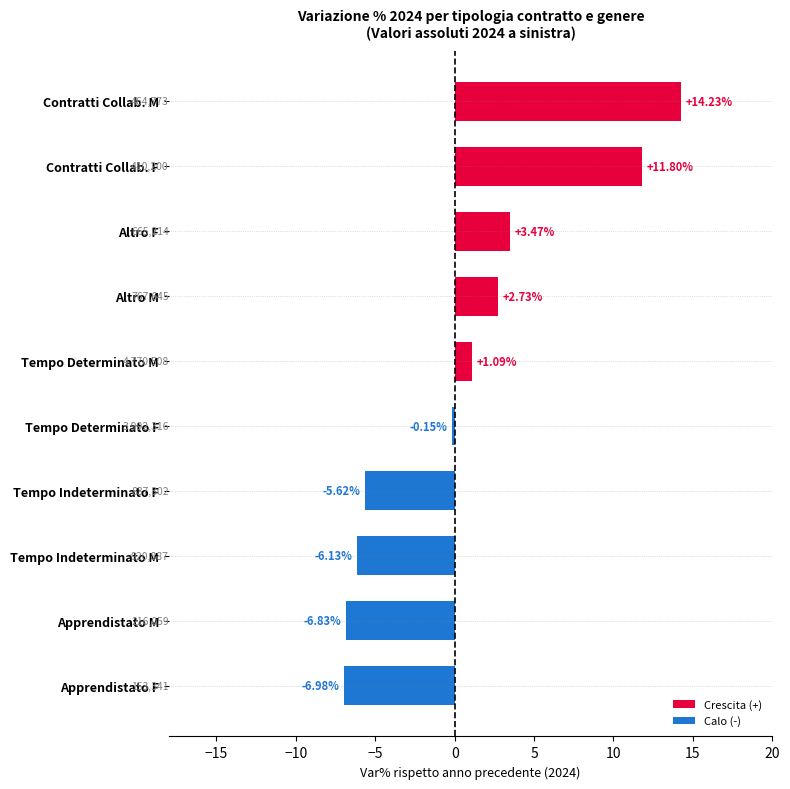

Approximately how many times larger is the value at Tempo Determinato M compared to Altro F?

0.3